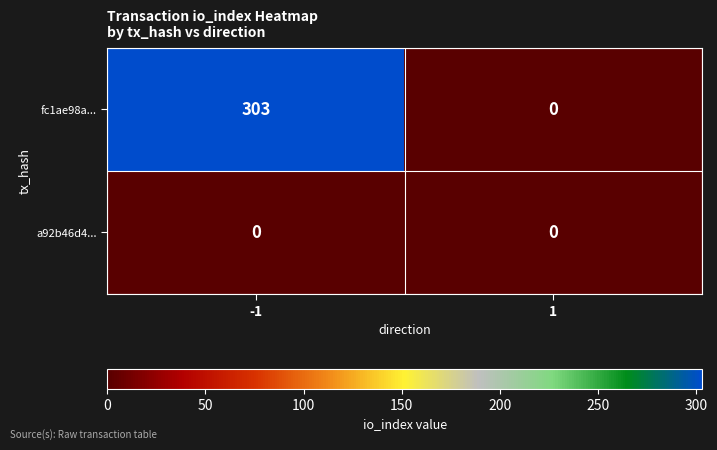

Reading right to left, transcribe all the data shown in this chart.

fc1ae98a...: 0	303
a92b46d4...: 0	0